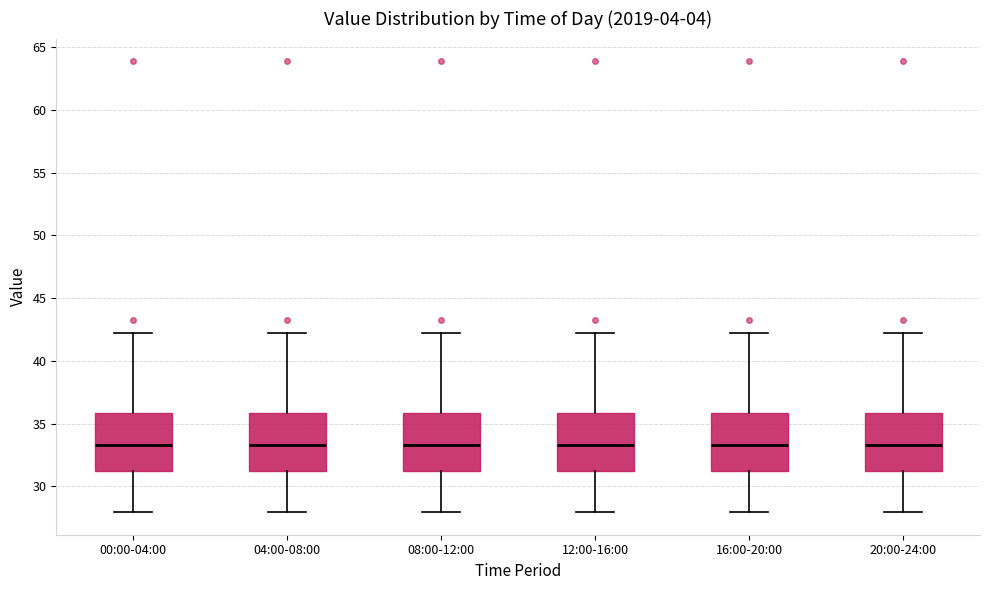

Where does the lower whisker of the box for 08:00-12:00 end on the y-axis? The values are not printed on the chart, so give them approximately, as read against the axis.

28.0